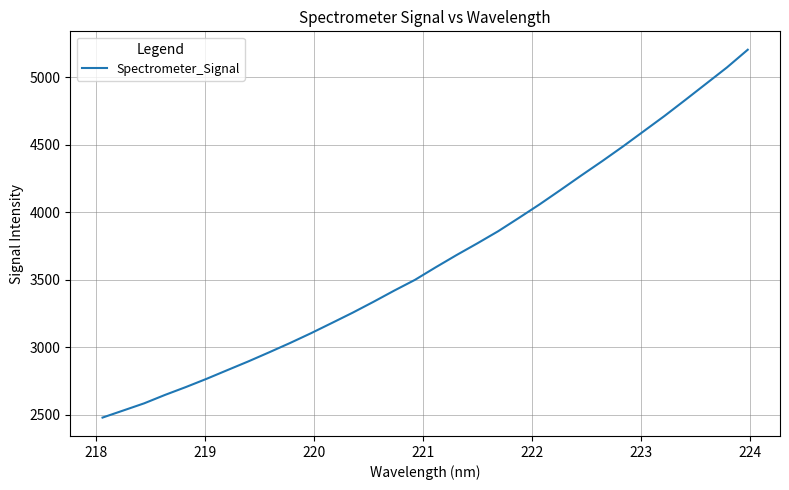

What is the smallest value displayed?

2477.3